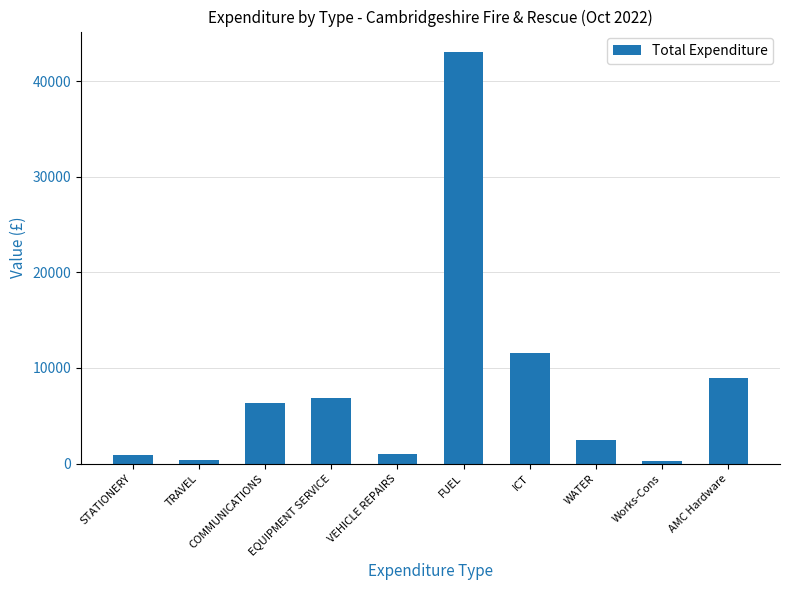

What is the sum of all values?

81651.6